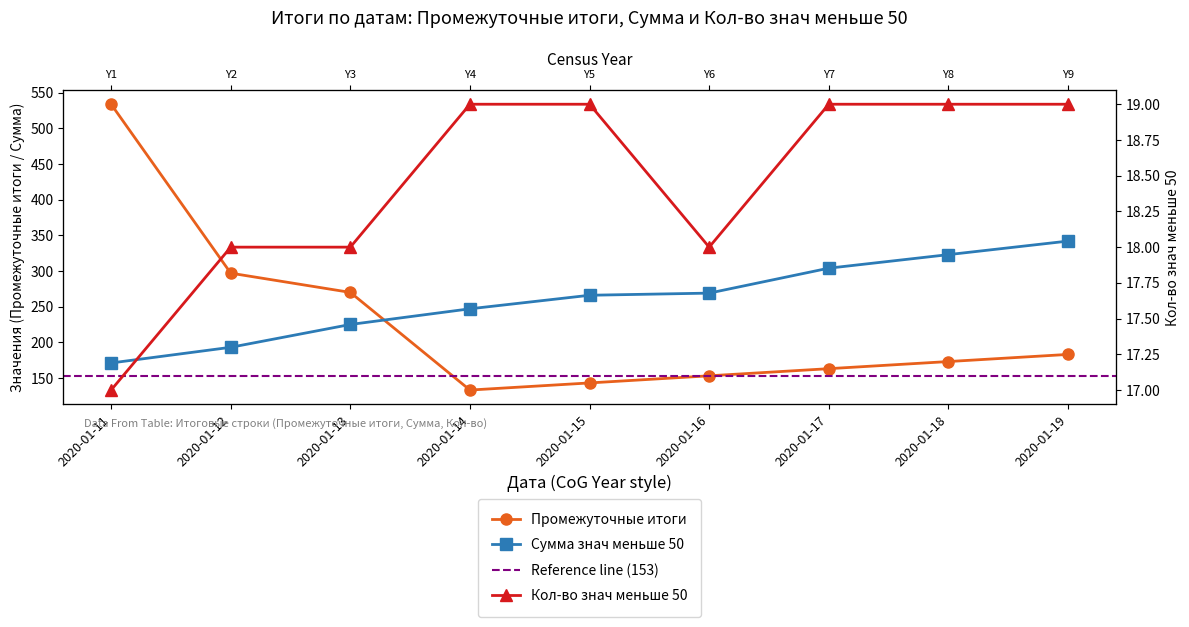

Is this an area chart (filled region under the line)?

No